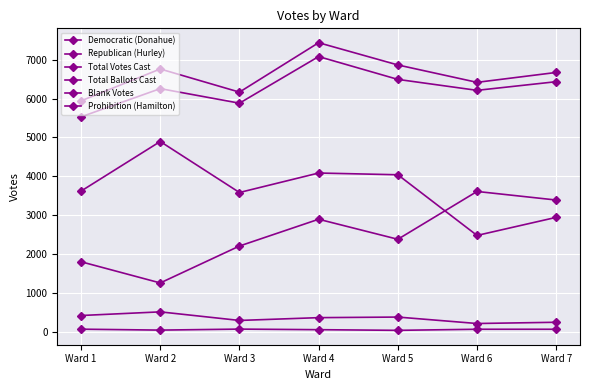

True or false: Blank Votes and Prohibition (Hamilton) intersect in this chart.

False